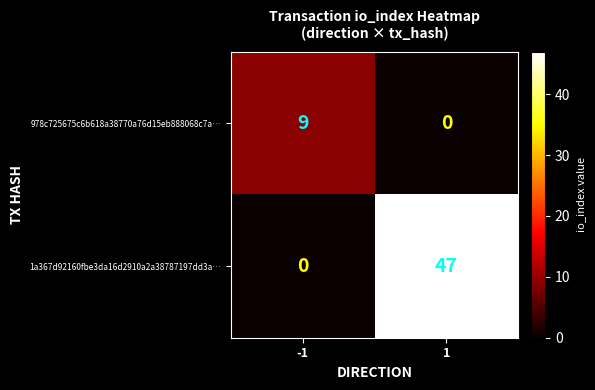

Which series changed the most between -1 and 1?

1a367d92160fbe3da16d2910a2a38787197dd3a…